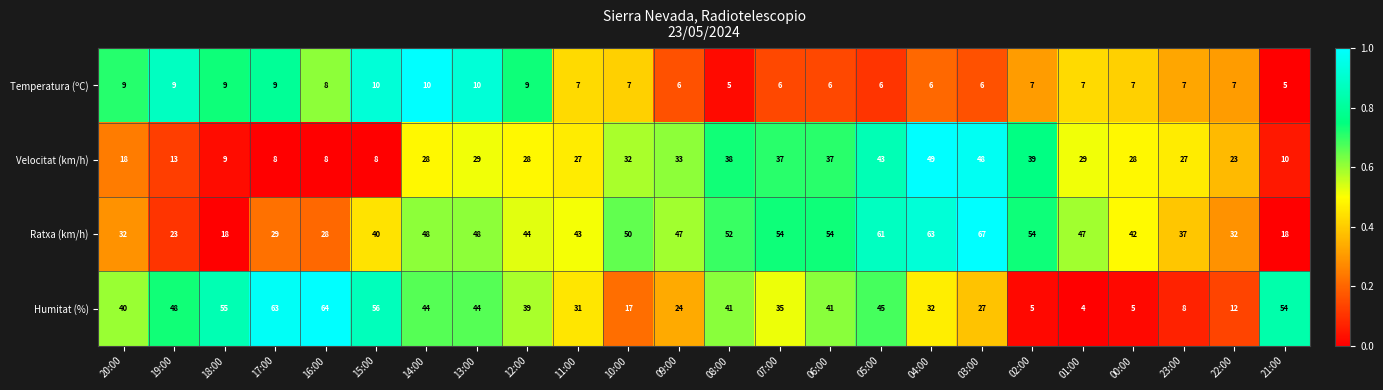

What is the difference between the highest and lowest values at 00:00?

37